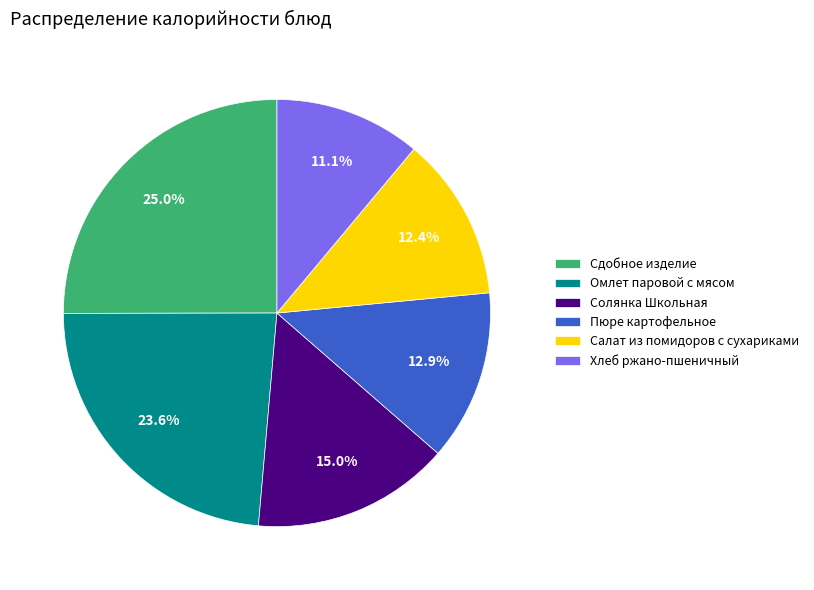

Which has a higher value, Сдобное изделие or Омлет паровой с мясом?

Сдобное изделие